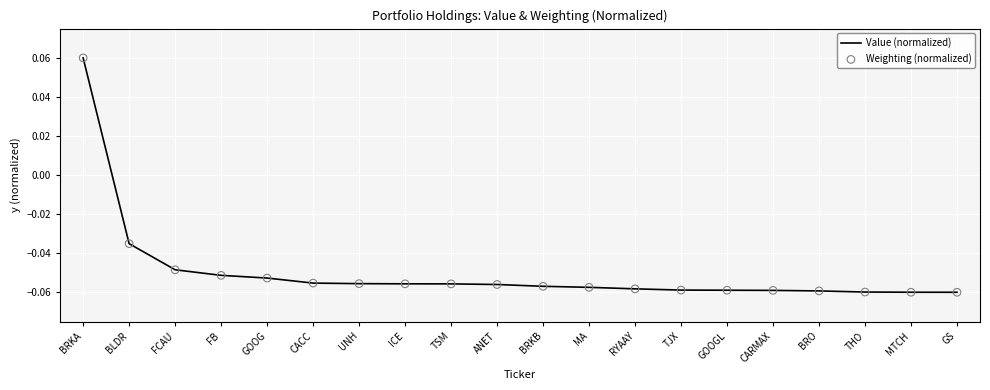

What is the total value across all series at UNH?

-0.1